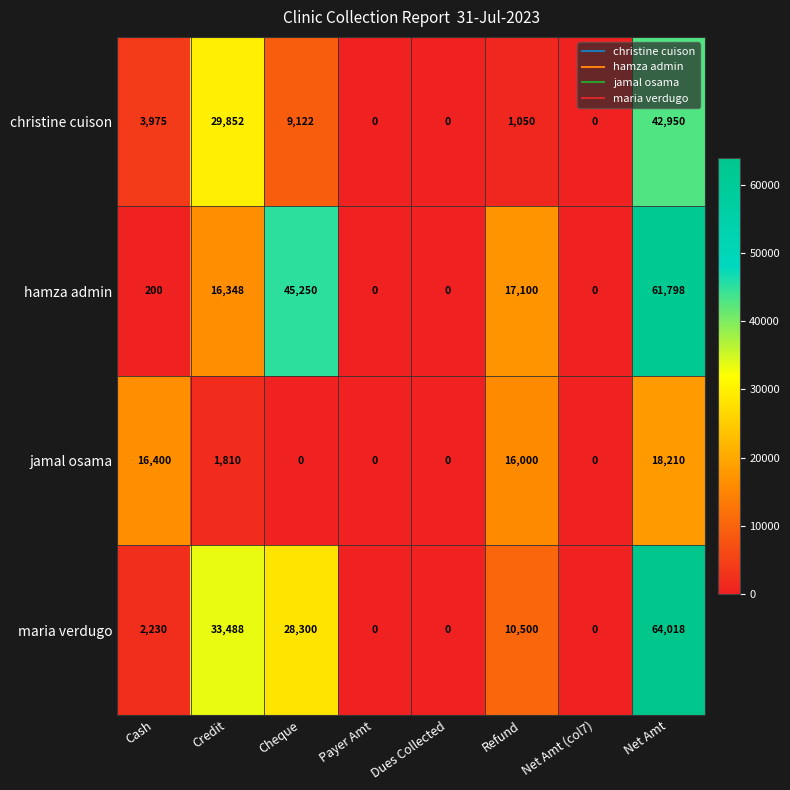

What is the difference between the highest and lowest values at Credit?

31678